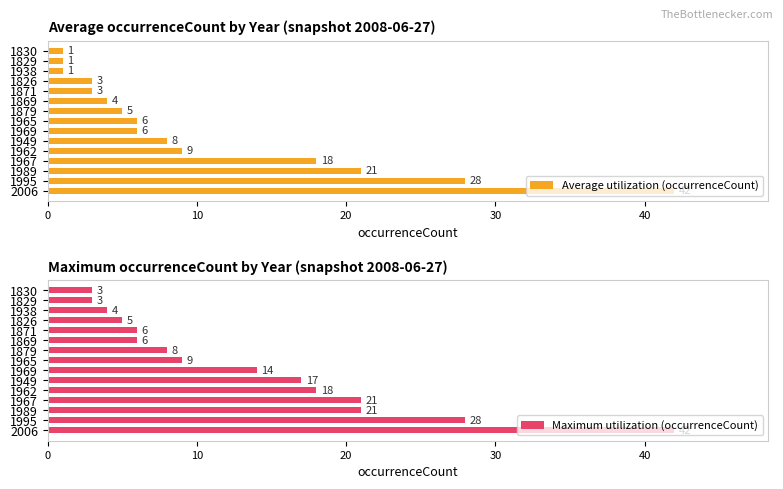

Which series has the largest range (max minus min)?

Average utilization (occurrenceCount)